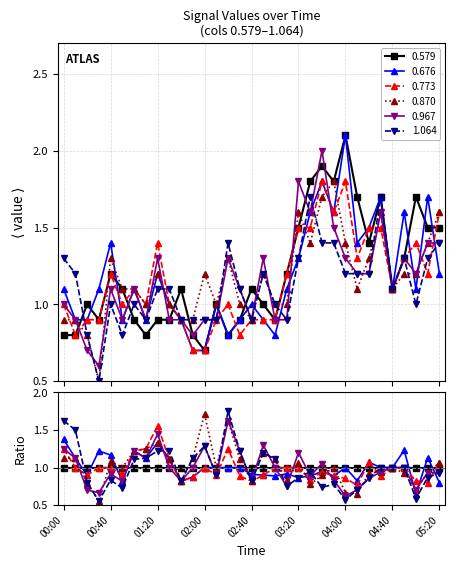

Between 03:20 and 01:20, which is larger?

03:20